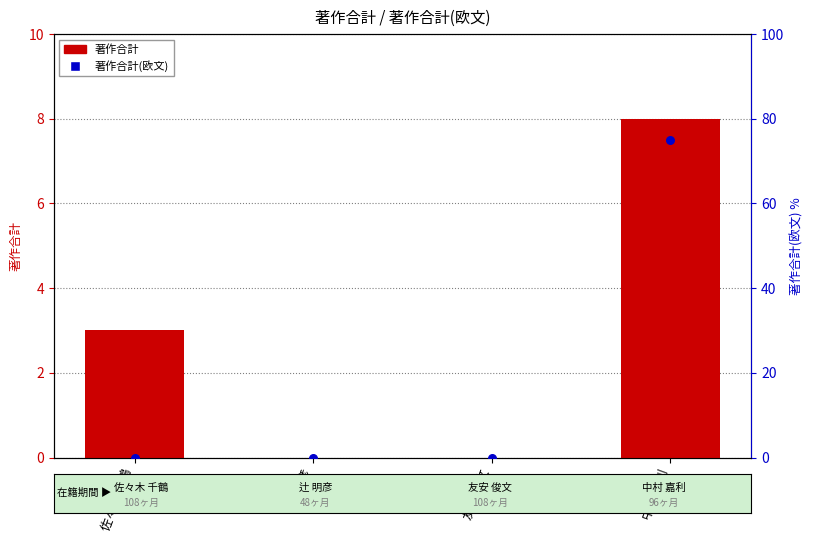

Which series contains the lowest Y value?

著作合計